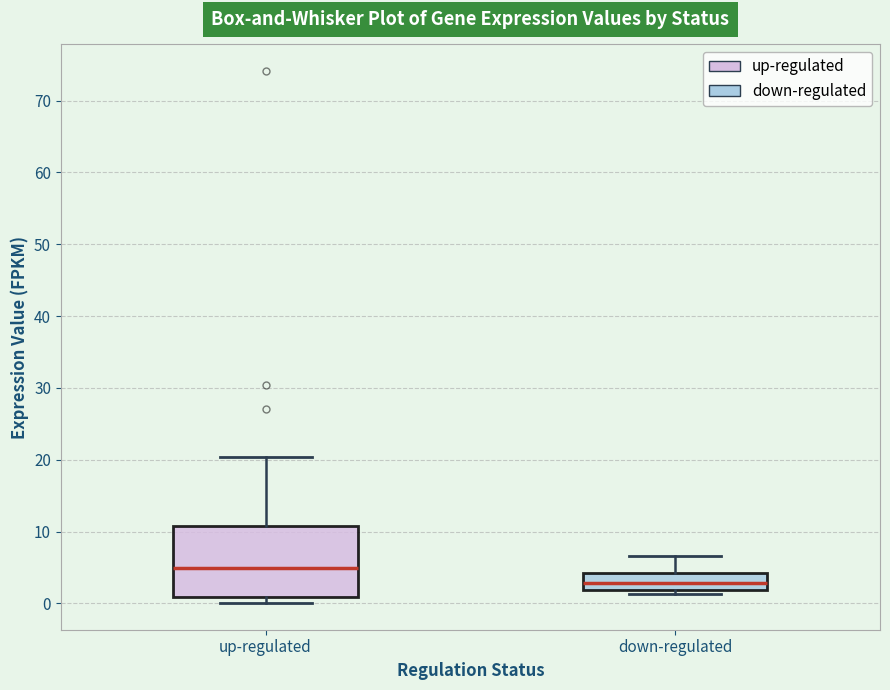

Comparing the boxes themselves (not the whiskers), which one is the tallest?

up-regulated